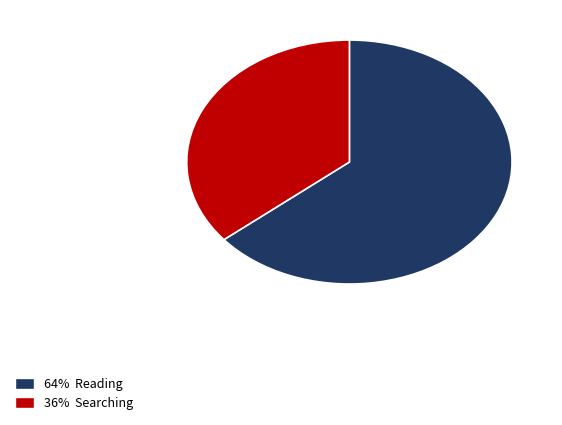

Between 36% Searching and 64% Reading, which is larger?

64% Reading